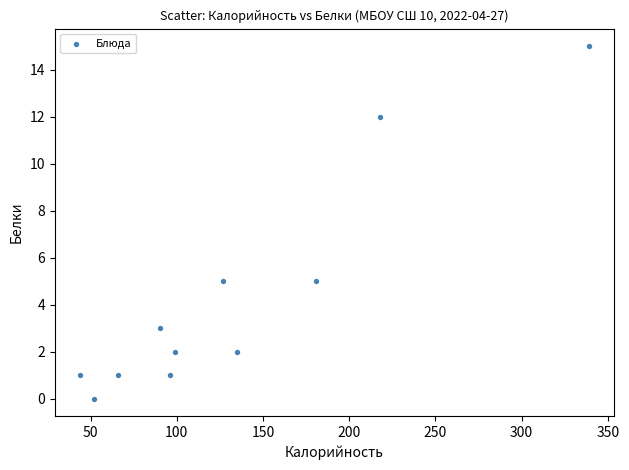

What is the average Y value?

4